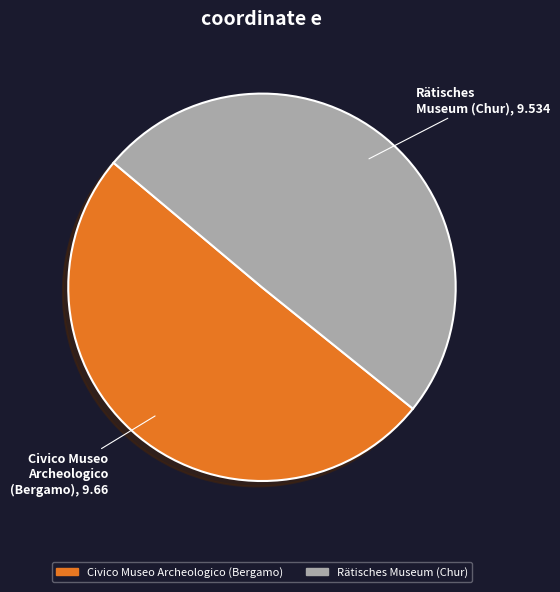

Count the number of slices in the pie.

2